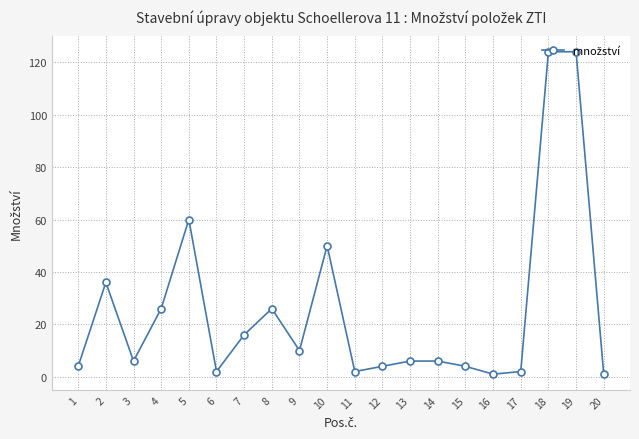

Between 4 and 11, which is larger?

4